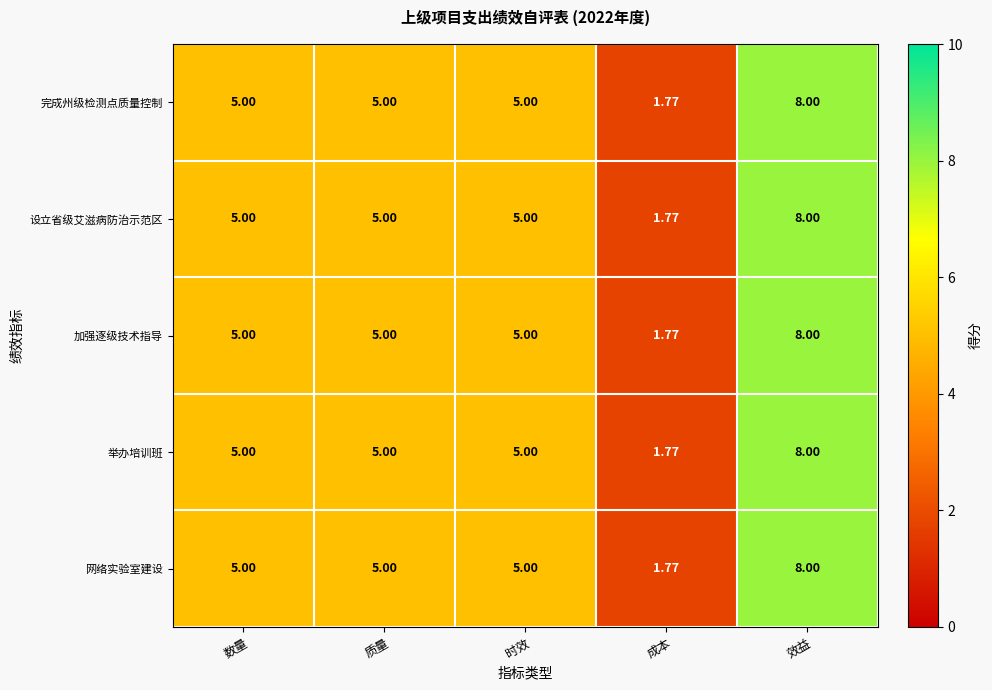

Is the value of 完成州级检测点质量控制 at 成本 greater than the value of 设立省级艾滋病防治示范区 at 质量?

No